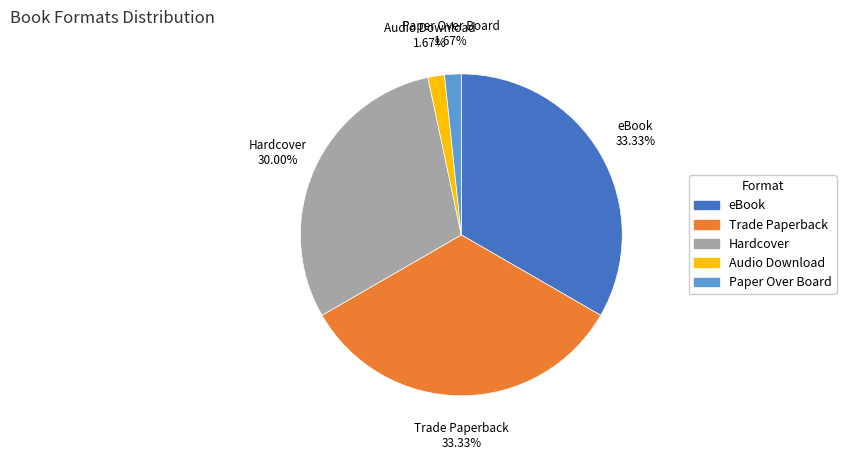

Is it true that Audio Download is 14% of the pie?

False